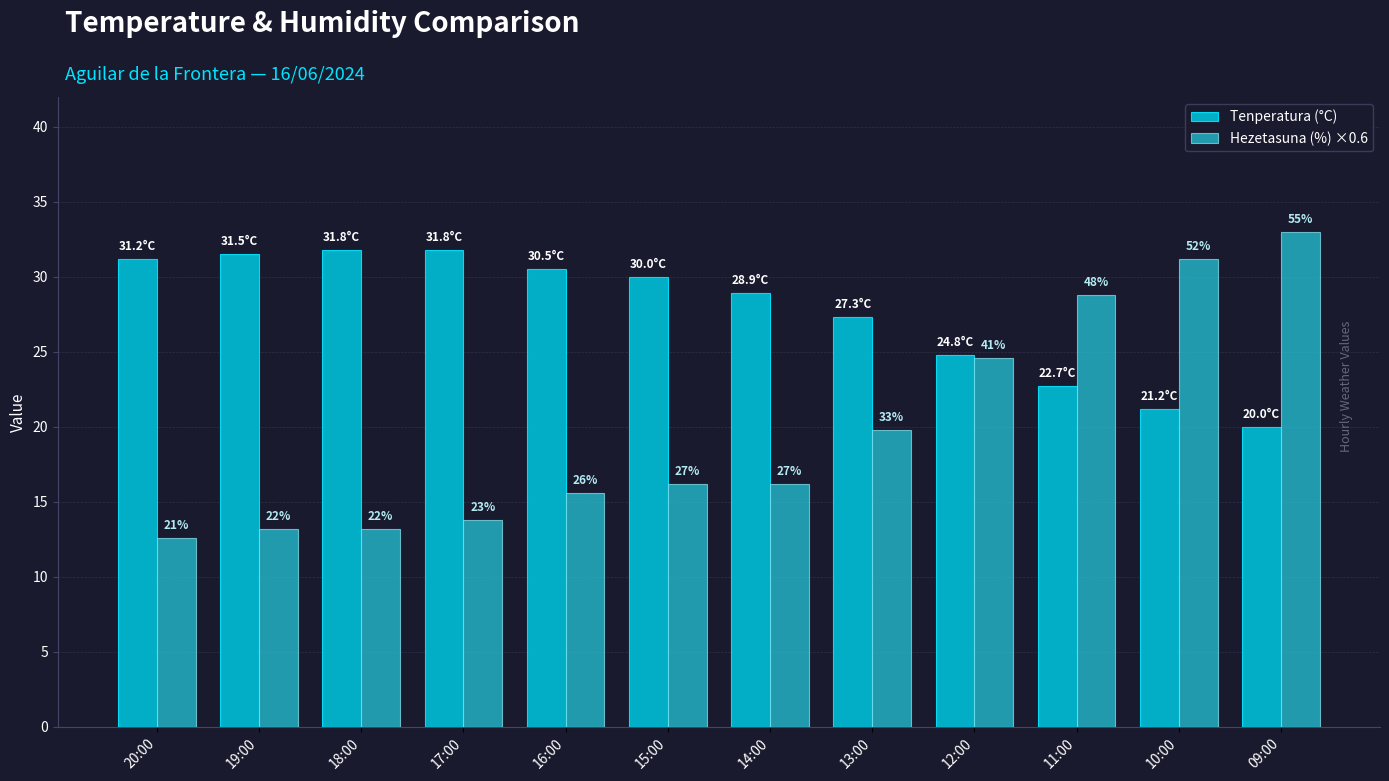

How many bars are there in each group?

2